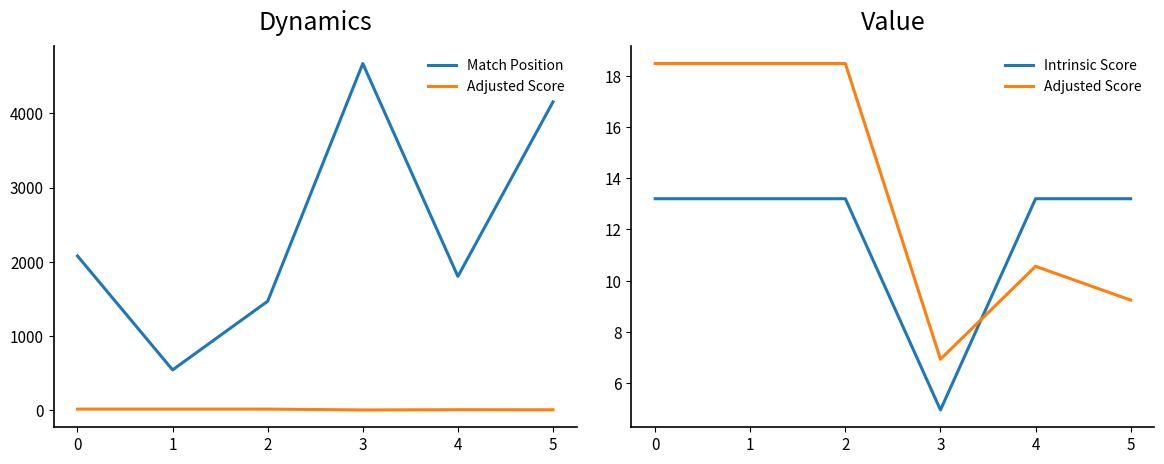

Rank the categories by Adjusted Score value from highest to lowest.

0, 1, 2, 4, 5, 3